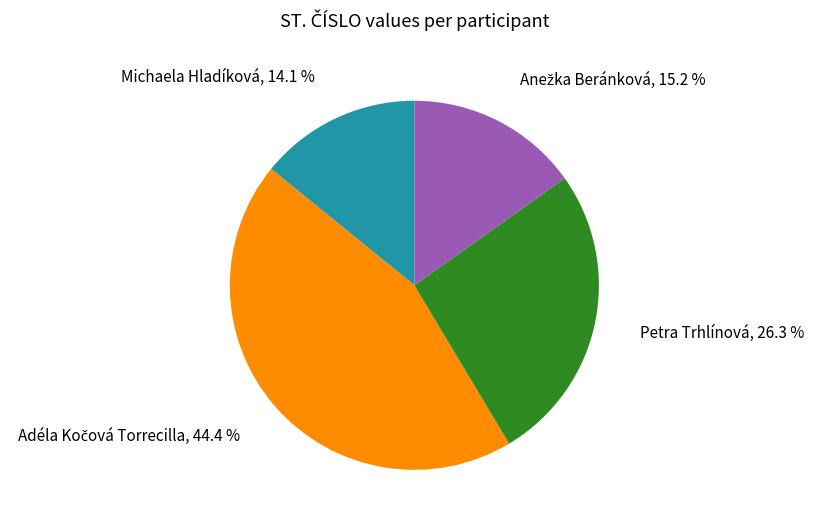

Does Michaela Hladíková represent more than half of the total?

No